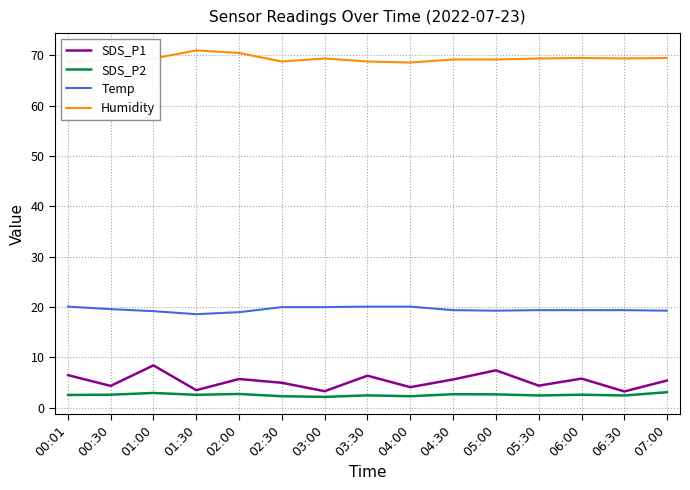

True or false: Humidity and SDS_P2 cross at least once.

False